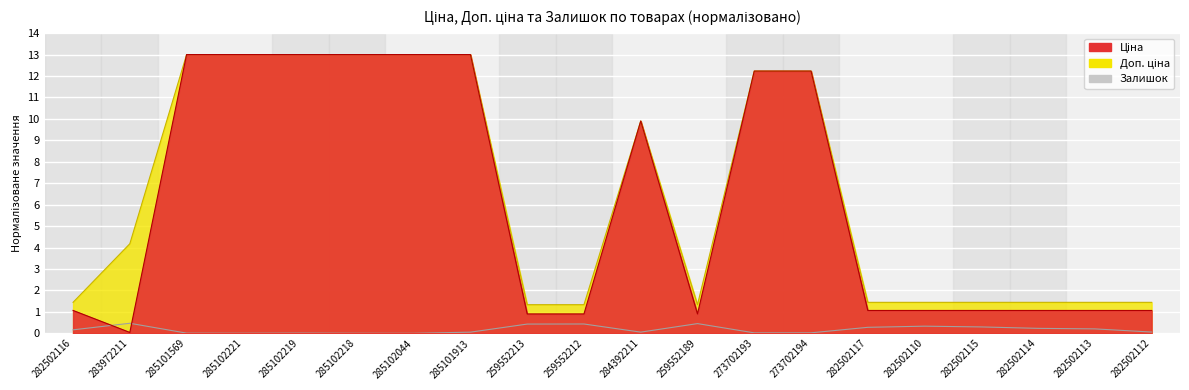

True or false: Доп. ціна and Залишок cross at least once.

False